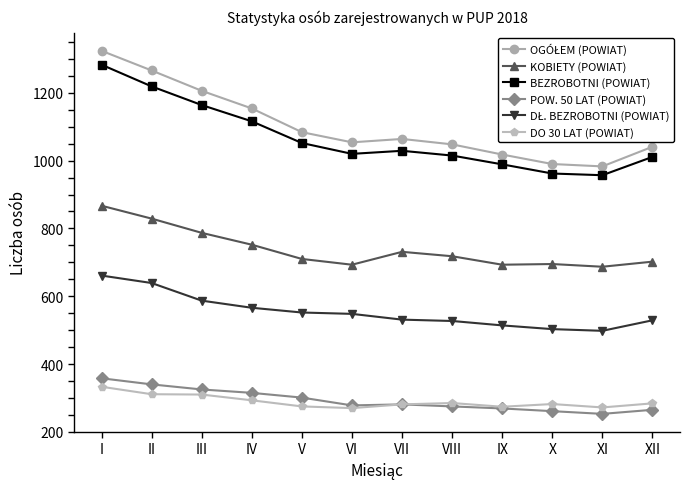

What is the maximum value shown in the chart?

1324